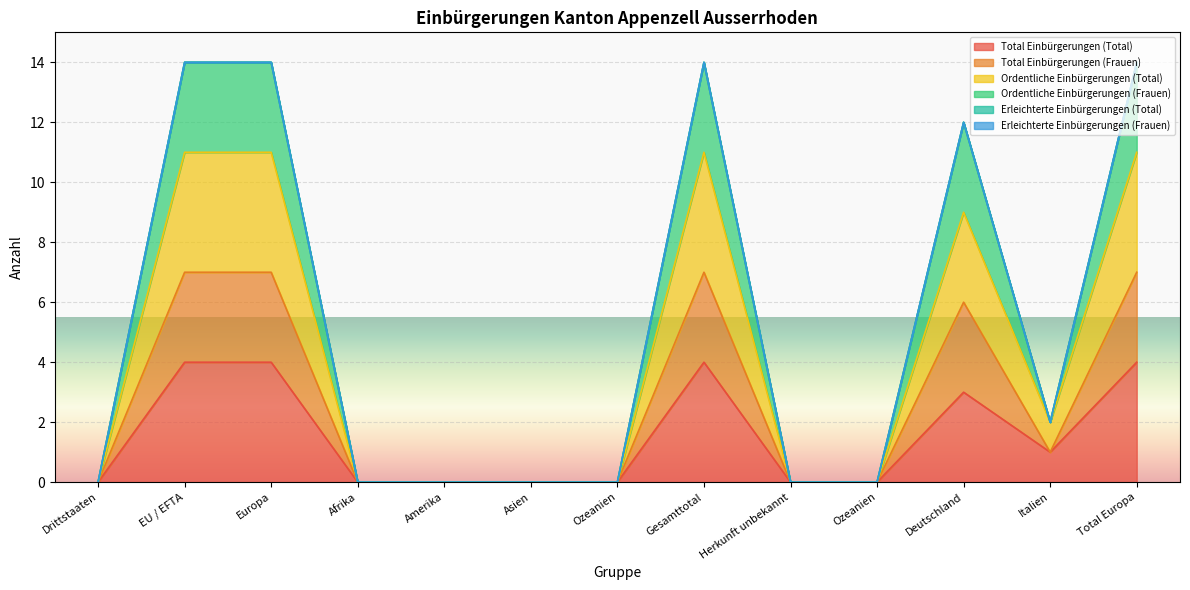

How many interior local peaks does the Total Einbürgerungen (Frauen) series have?

2